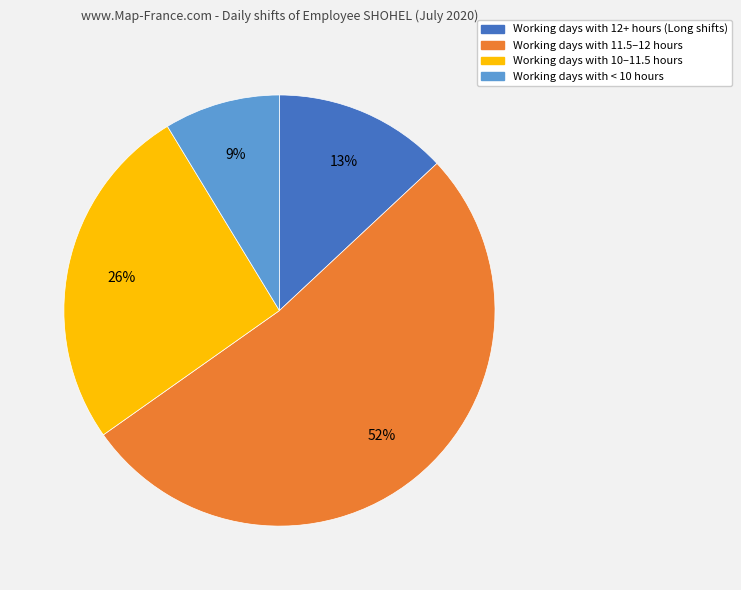

How many slices are in this pie chart?

4